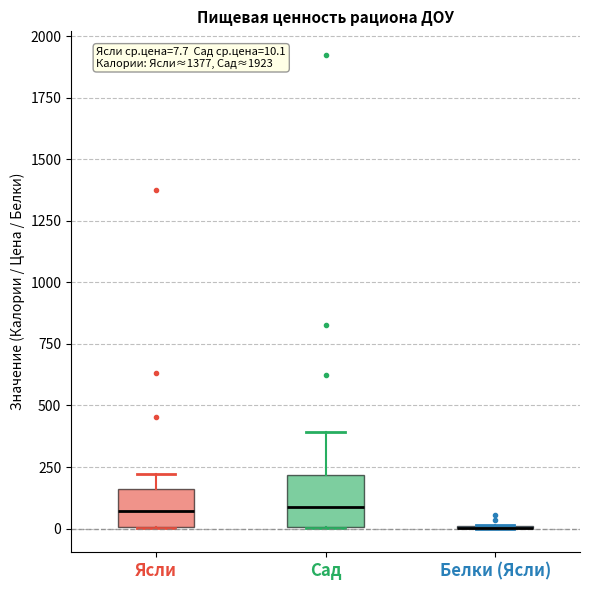

Which box is the tallest, from its lower edge to its upper edge?

Сад